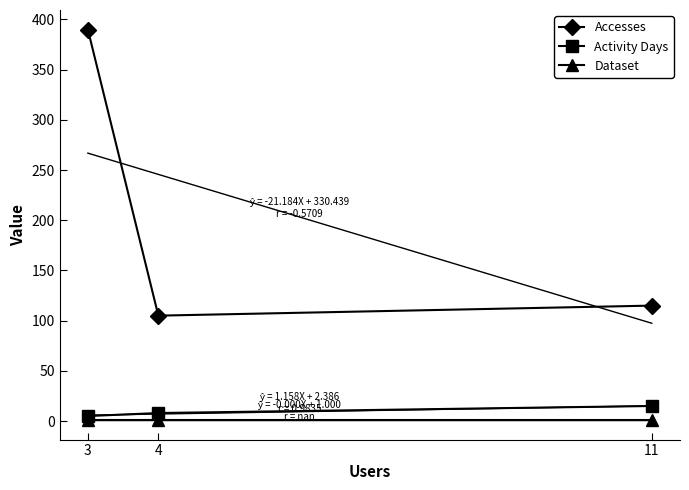

What is the spread (max minus min) of values at 11?

114